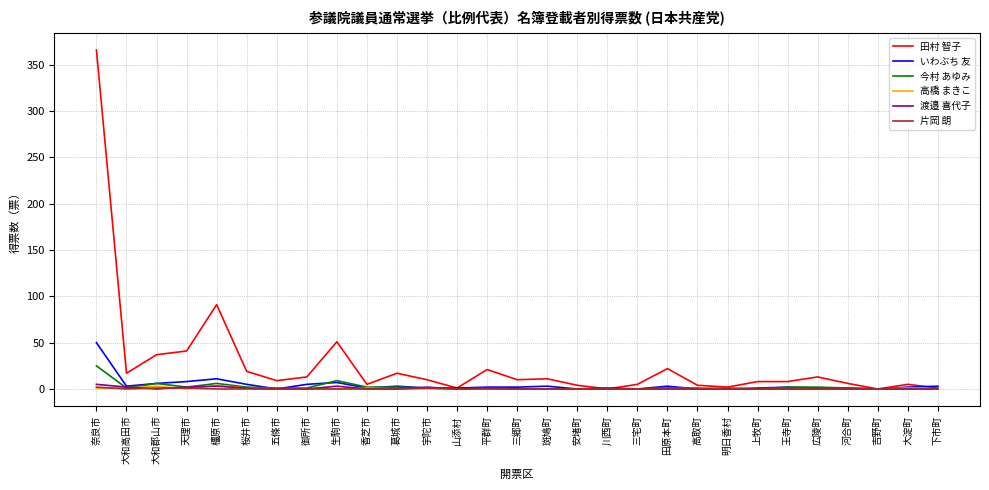

What is the spread (max minus min) of values at 天理市?

41